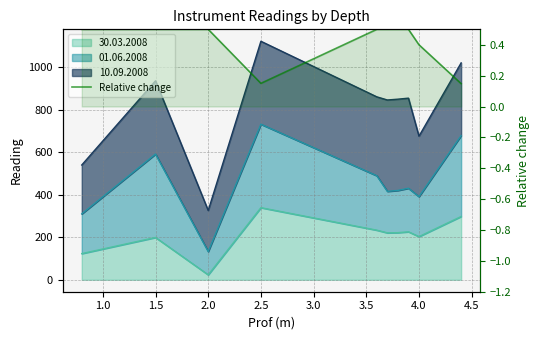

What is the sum of all values?

4.2